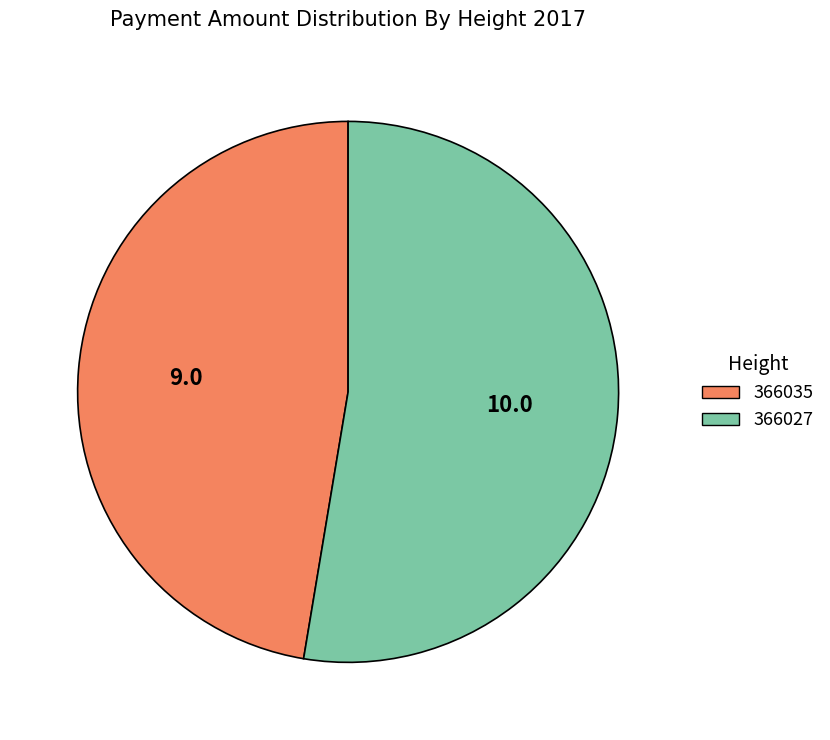

Which slice is the largest?

366027